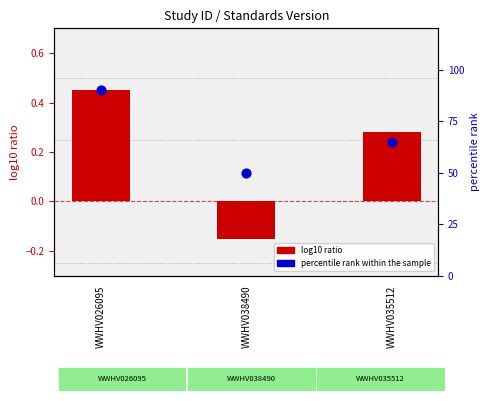

At how many categories does at least one series exceed 72?

1